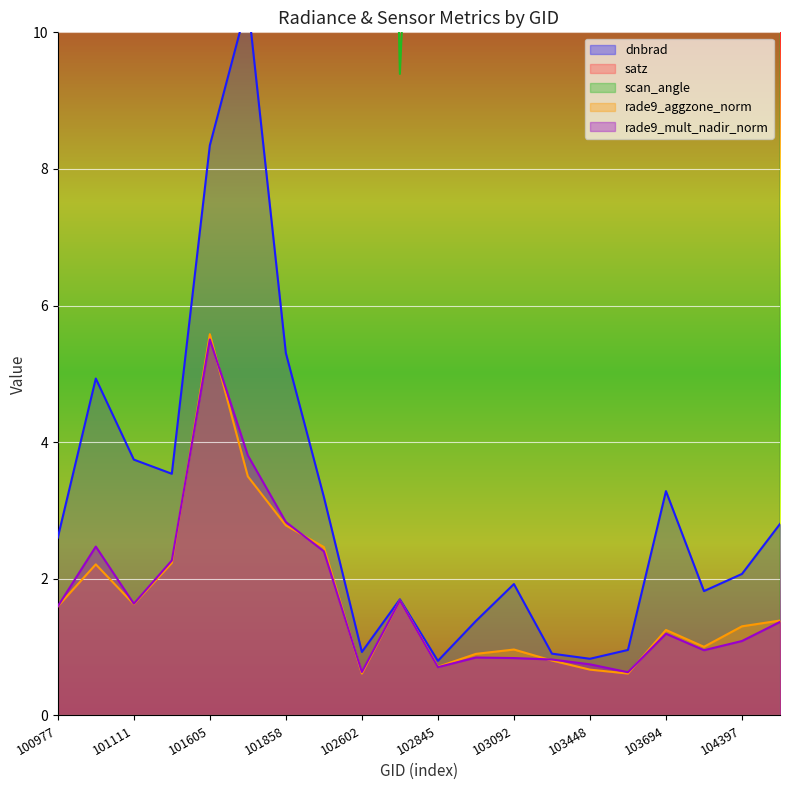

What is the difference between the scan_angle values at 102602 and 100977?

7.4